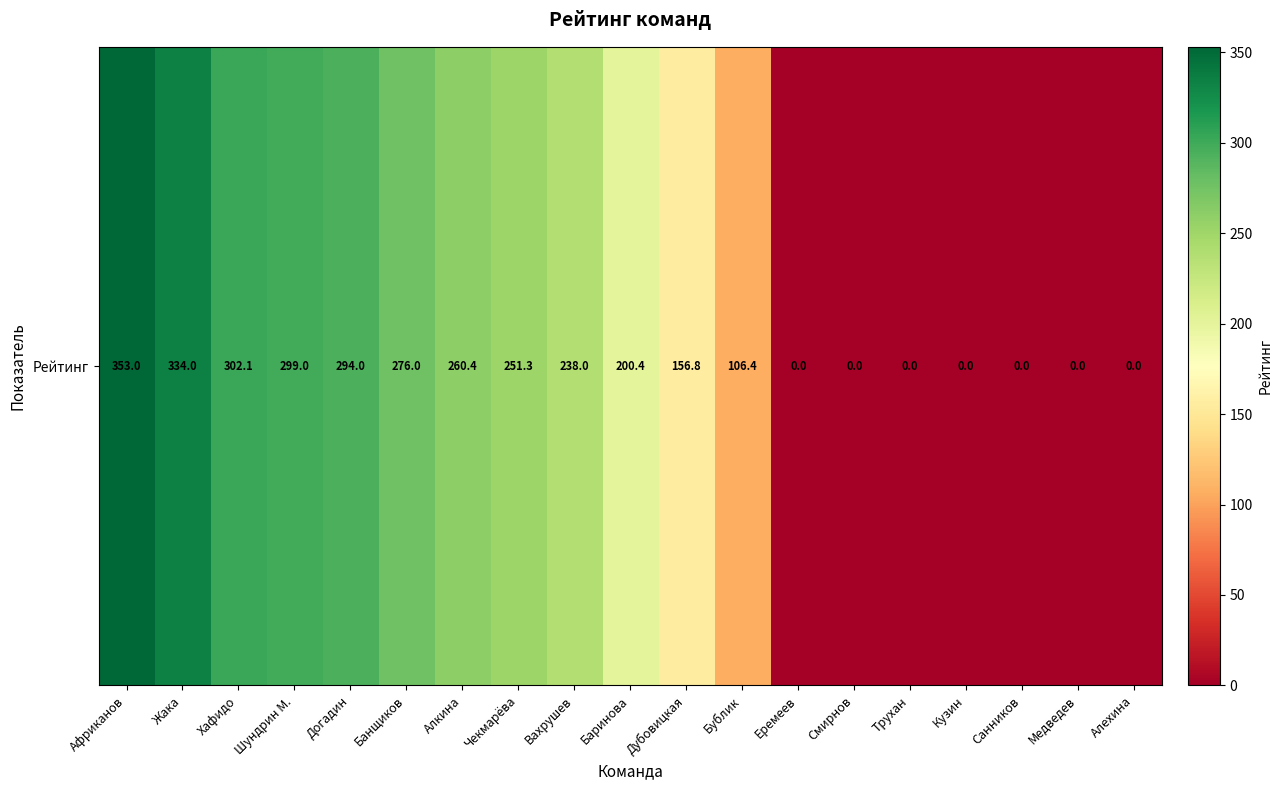

List the labels in order of value, largest first.

Африканов, Жака, Хафидо, Шундрин М., Догадин, Банщиков, Алкина, Чекмарëва, Вахрушев, Баринова, Дубовицкая, Бублик, Еремеев, Смирнов, Трухан, Кузин, Санников, Медведев, Алехина